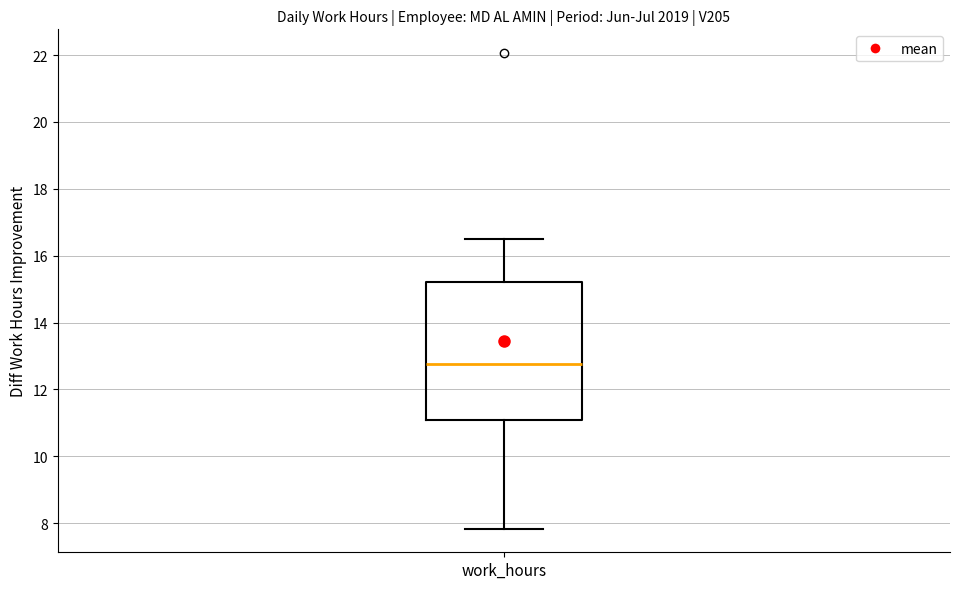

Transcribe this box plot: give where the median line is, the range the box spans, and where the two whiskers end, as read against the y-axis. The values are not printed on the chart, so give them approximately, as read against the axis.

median 12.8, box 11.0 to 15.2, whiskers 7.8 to 16.6